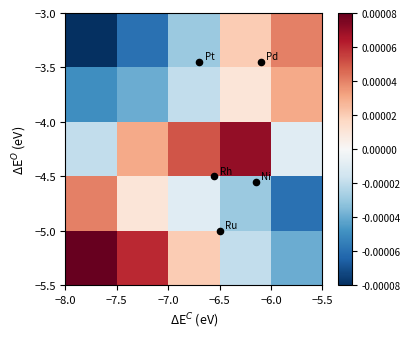

At how many categories does at least one series exceed 0?

5